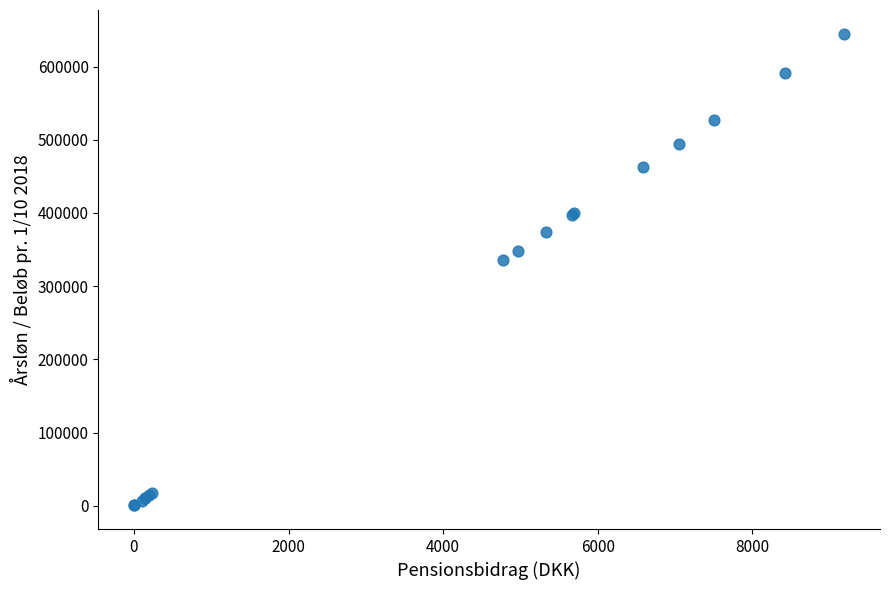

What Y value in the scatter plot is closest to 322685?

335391.3